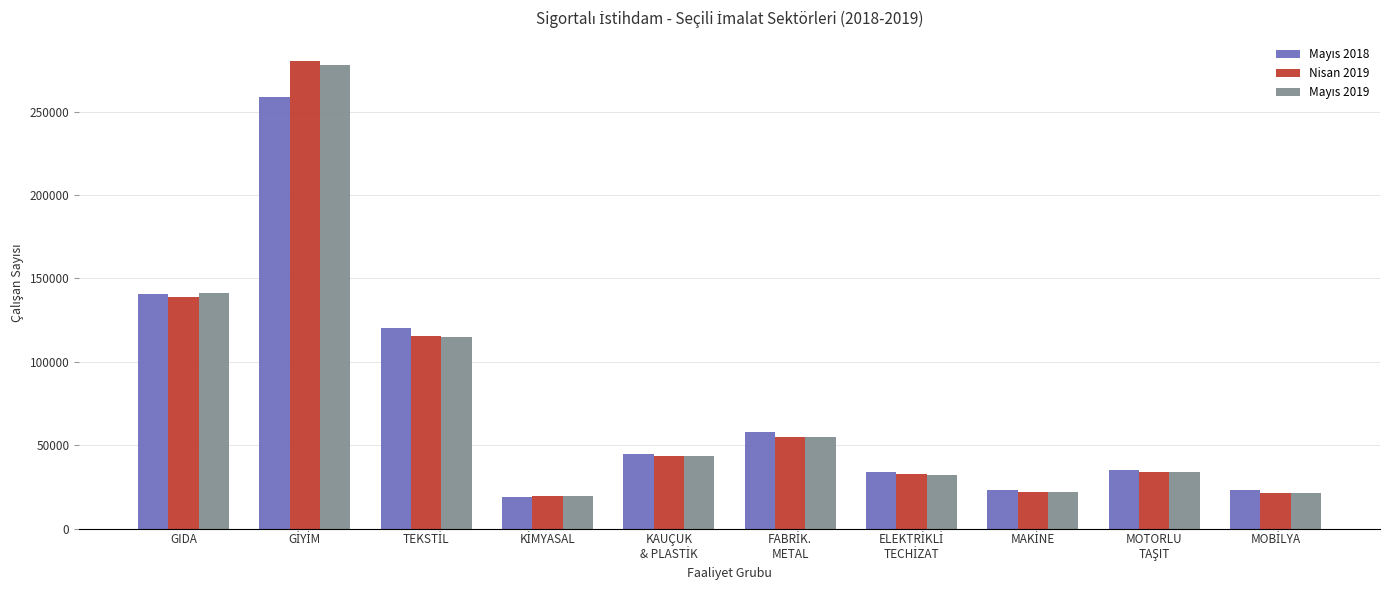

What is the maximum value shown in the chart?

280304